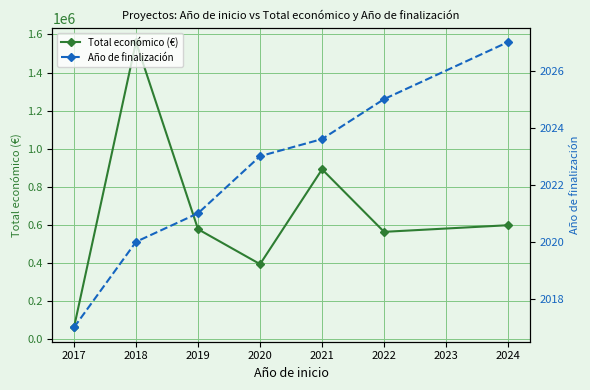

The value of Total económico (€) at 2021 is 341579.2. True or false?

False